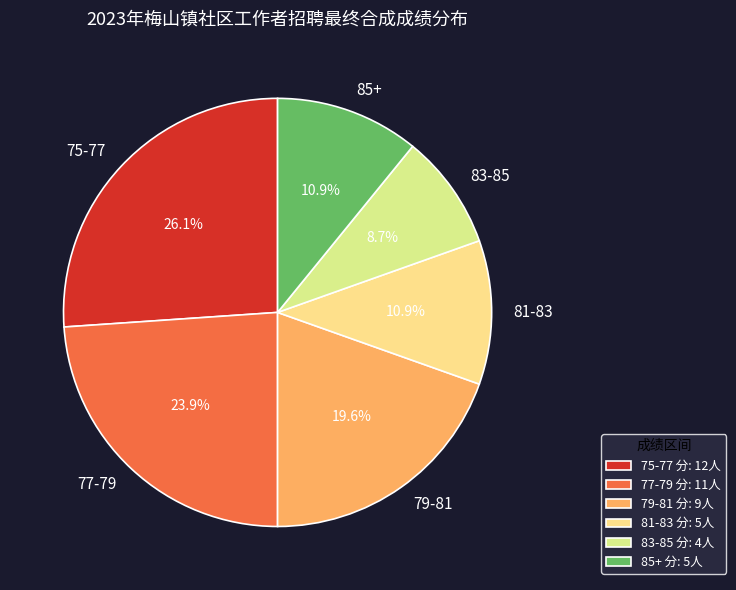

Which slice is the largest?

75-77